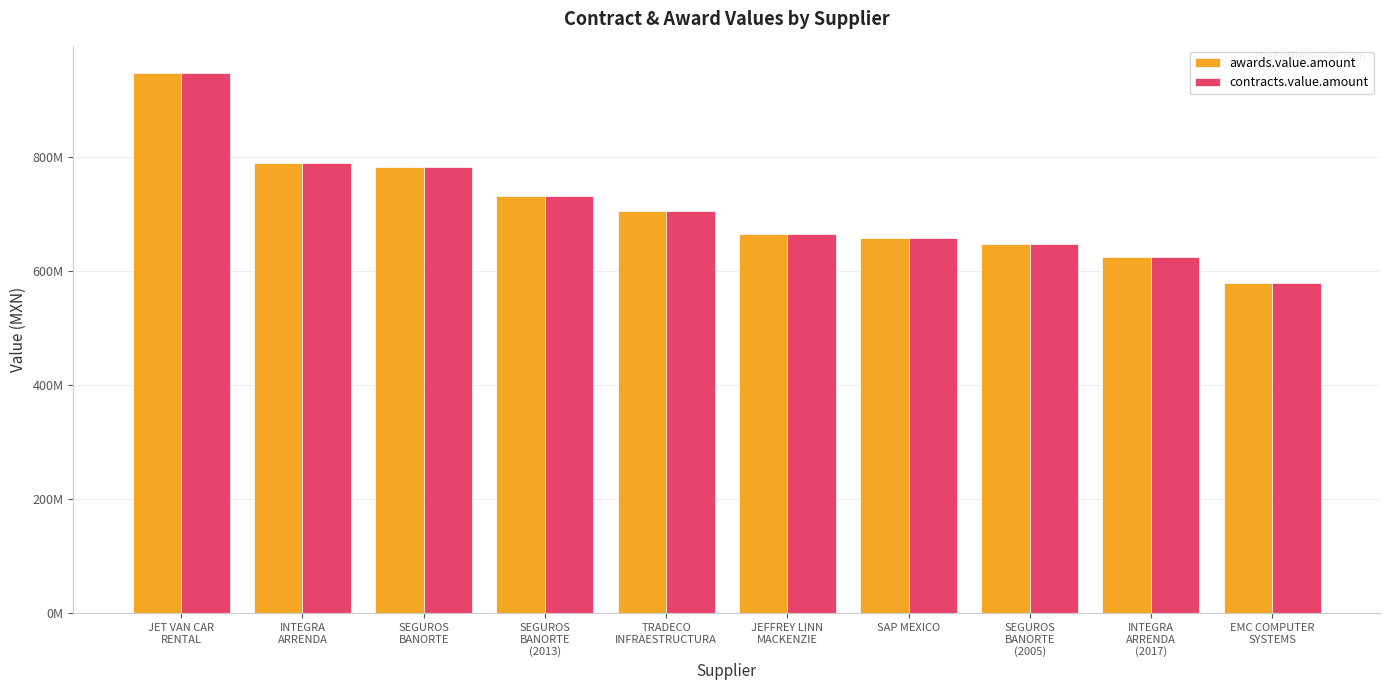

What is the label of the 7th bar from the right?

SEGUROS
BANORTE
(2013)